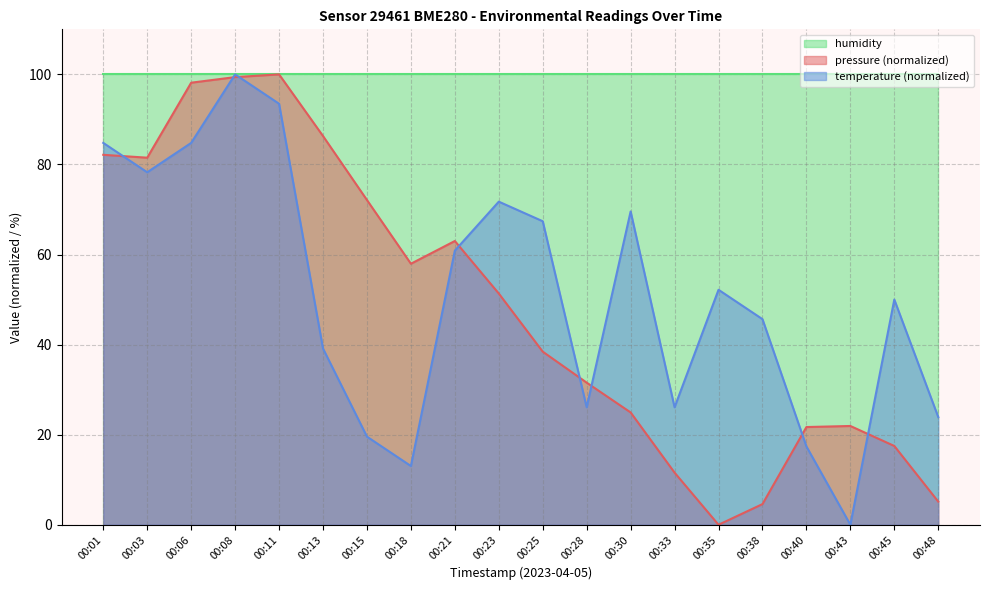

True or false: temperature and pressure intersect in this chart.

True